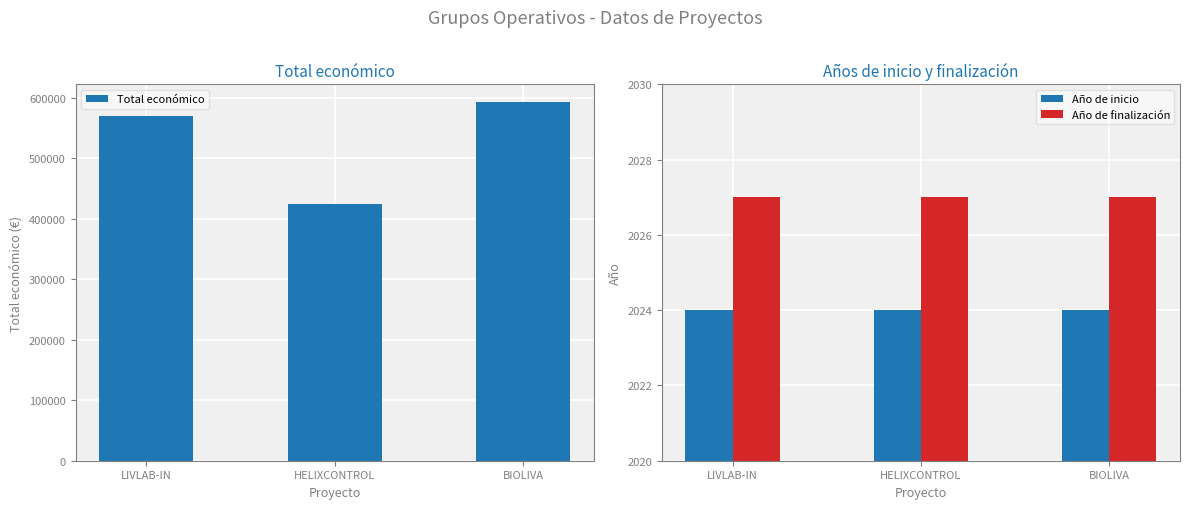

Which has a higher value, HELIXCONTROL or BIOLIVA?

BIOLIVA